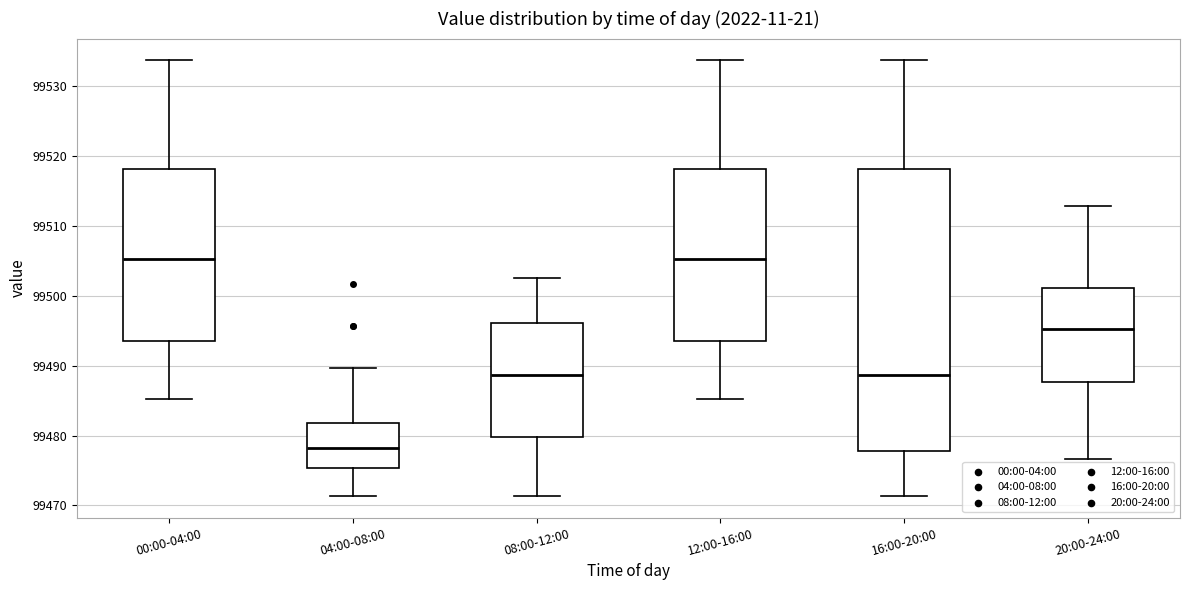

Where is the upper edge of the box for 20:00-24:00 on the y-axis? The values are not printed on the chart, so give them approximately, as read against the axis.

99501